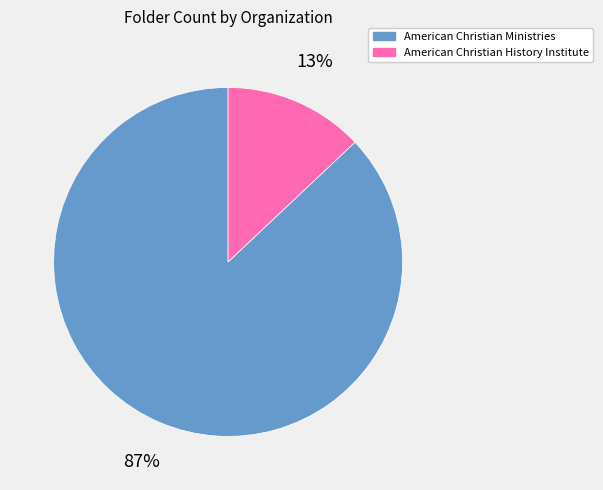

Count the number of slices in the pie.

2